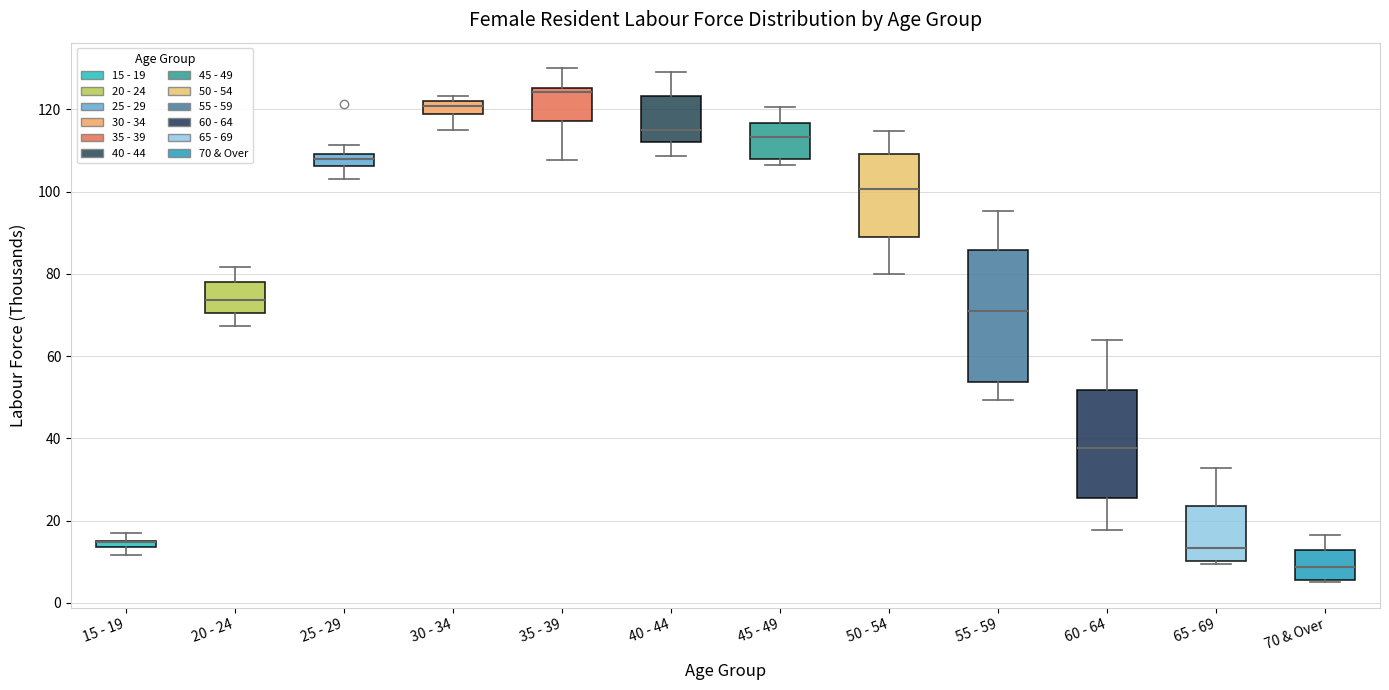

Where is the lower edge of the box for 25 - 29 on the y-axis? The values are not printed on the chart, so give them approximately, as read against the axis.

106